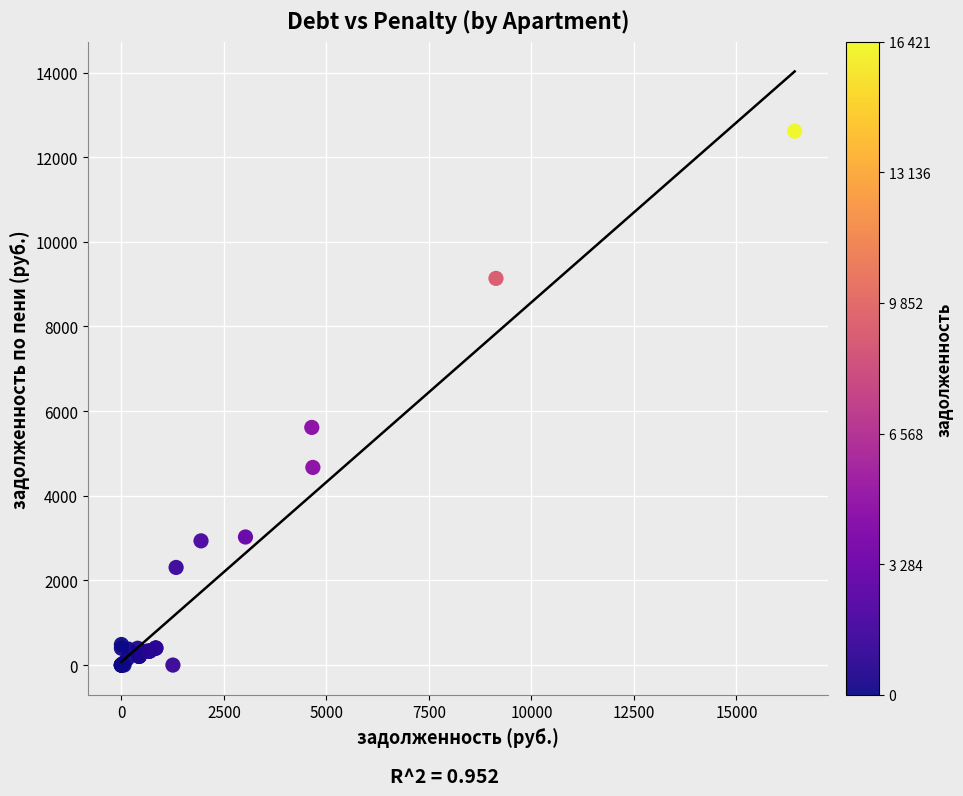

What Y value in the scatter plot is closest to 6306?

5614.6